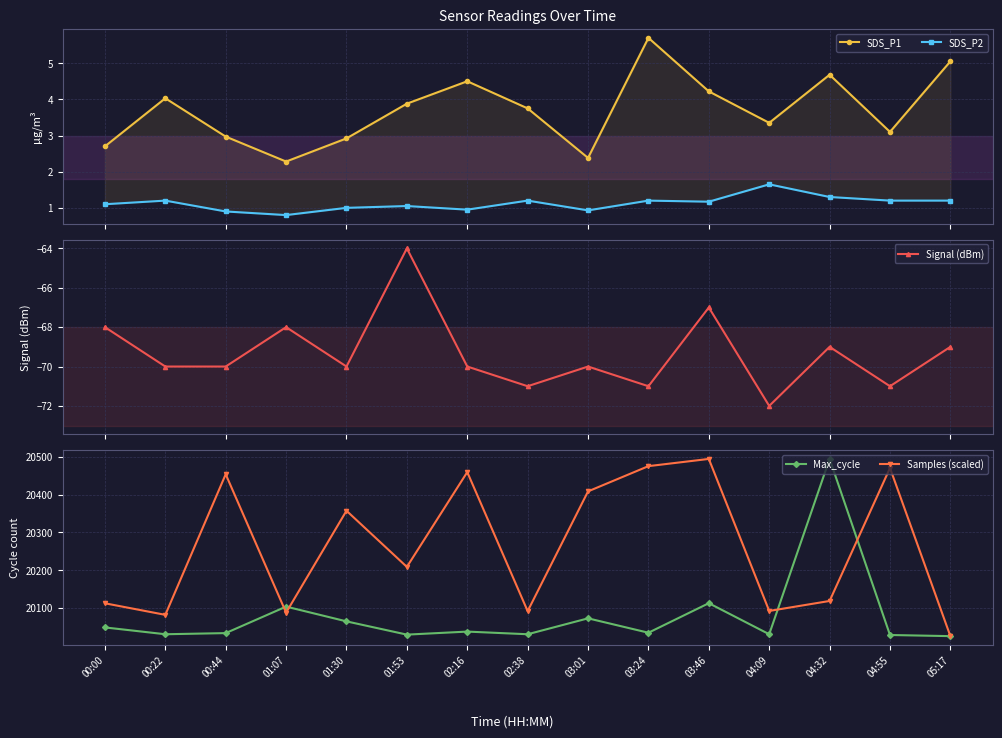

At which category does SDS_P1 reach its first local peak?

00:22